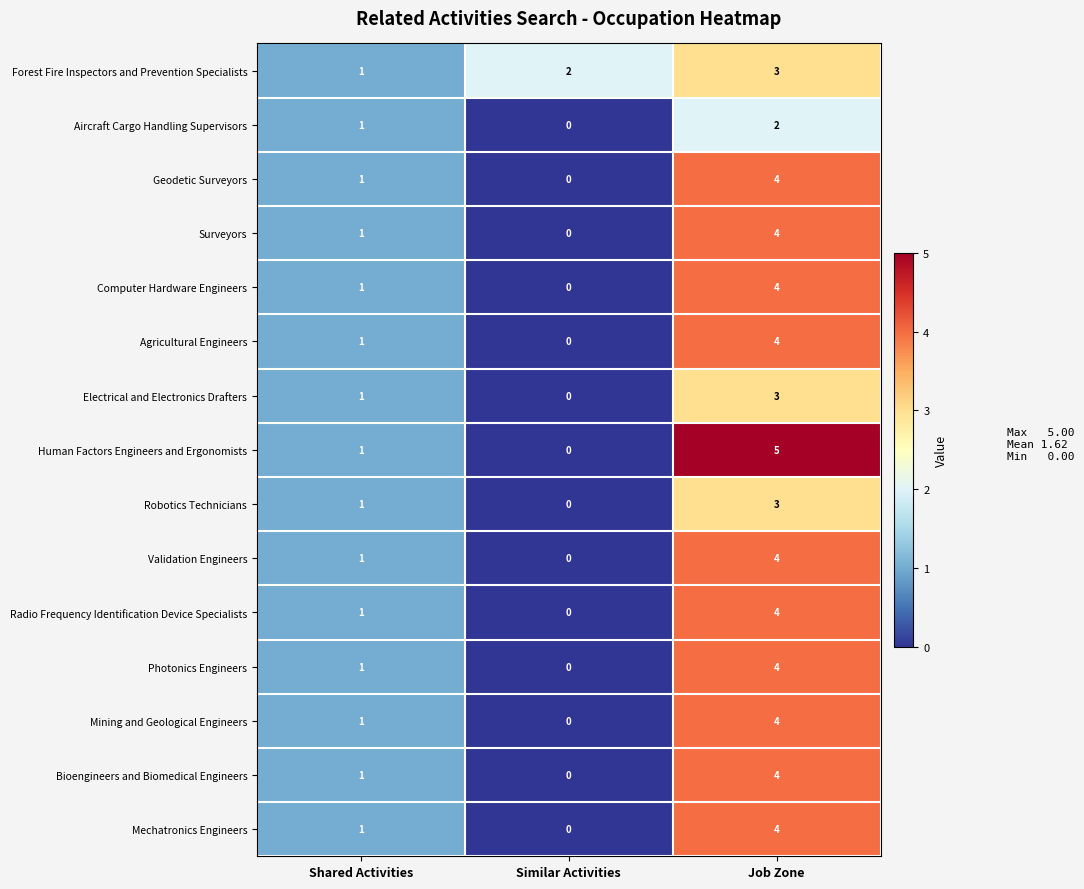

Which series has the largest range (max minus min)?

Human Factors Engineers and Ergonomists